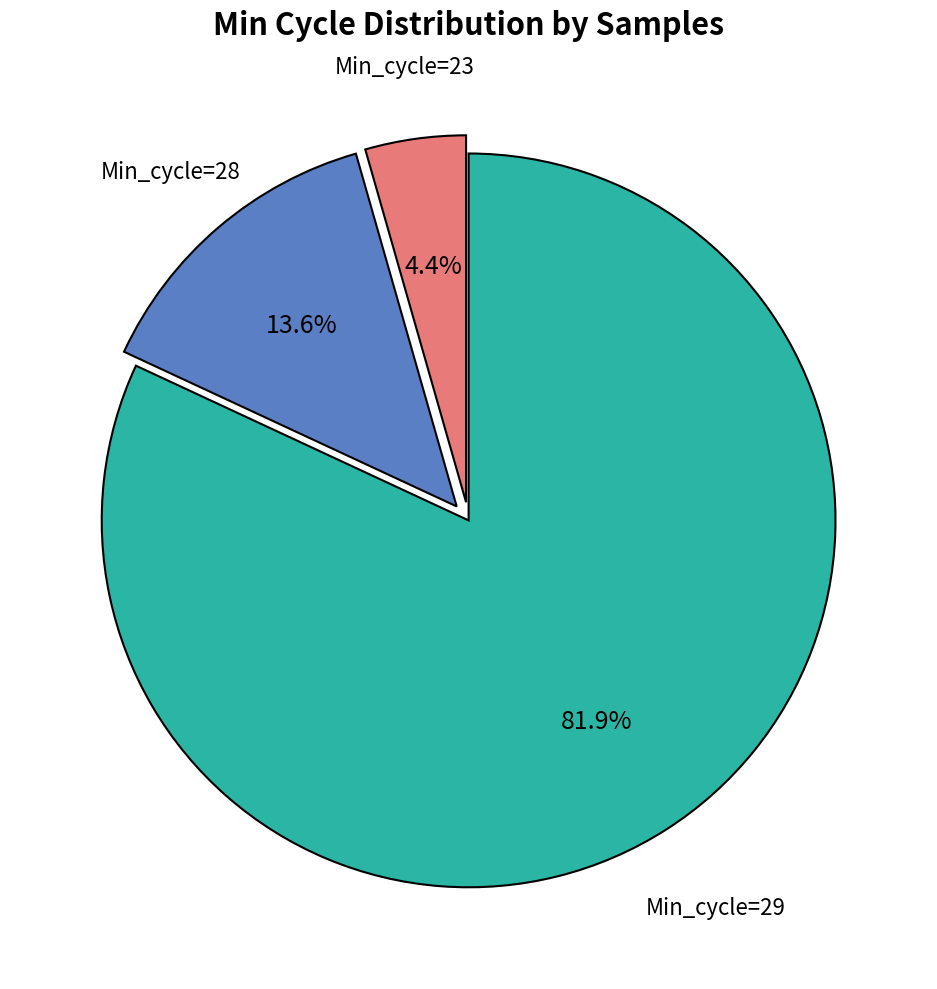

Does any single category account for the majority?

Yes